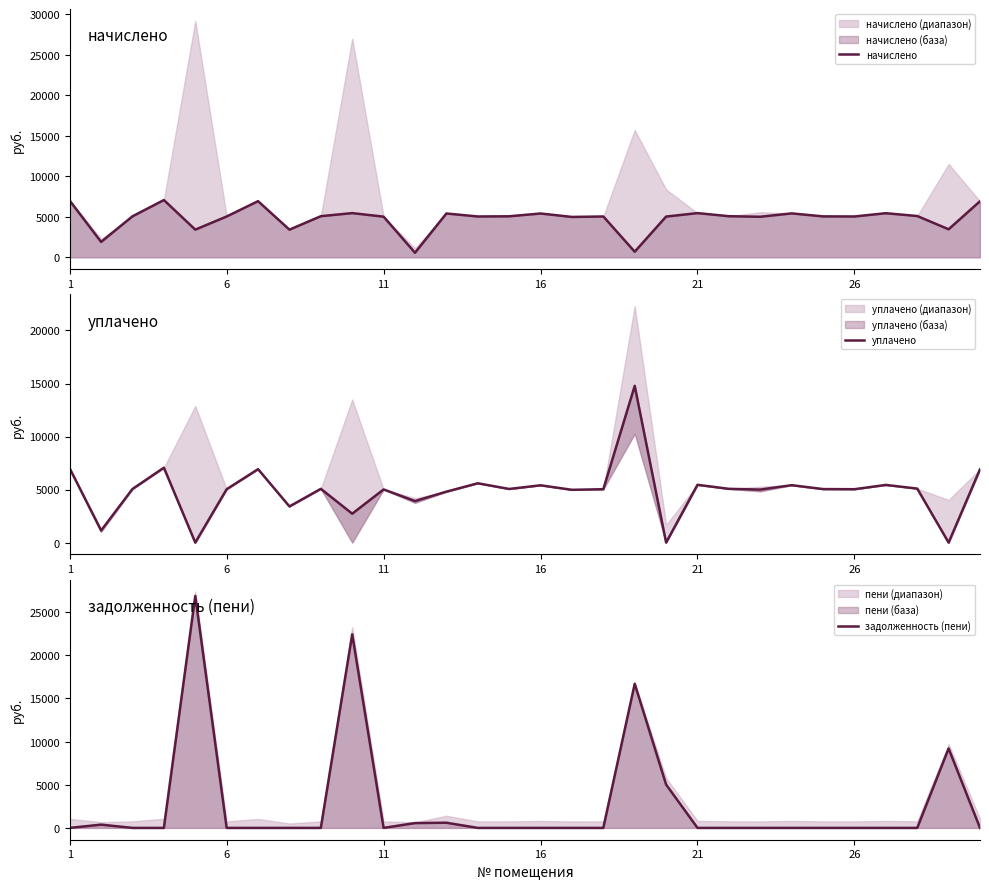

Which series ends up on top after the final intersection of начислено and задолженность (пени)?

начислено